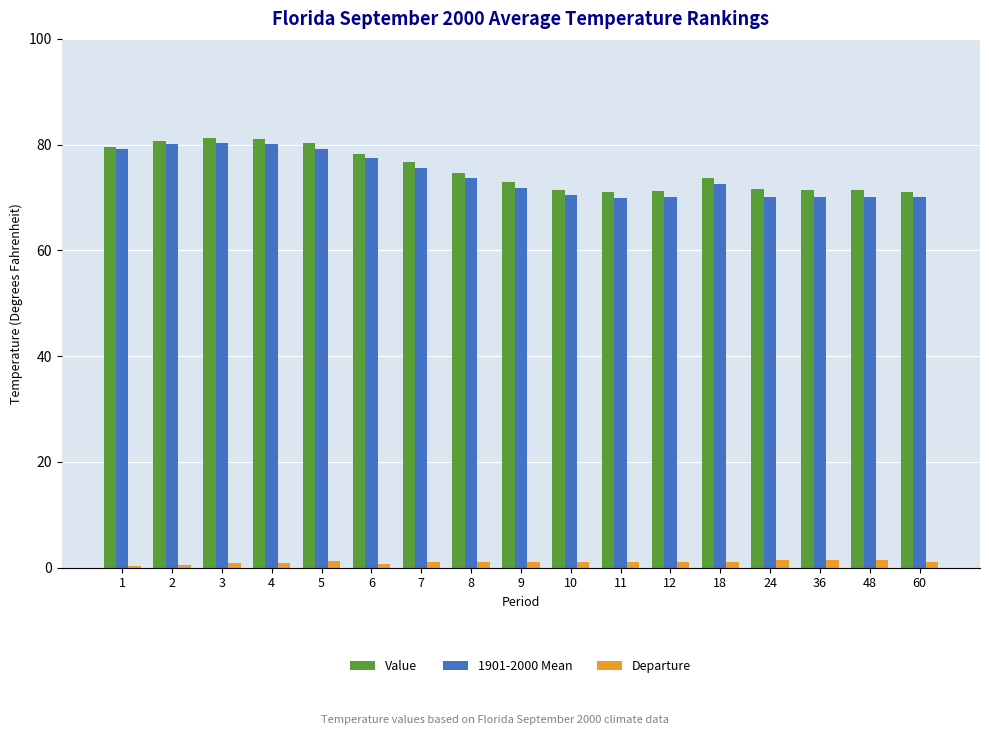

The value of Value at 36 is 71.5. True or false?

True